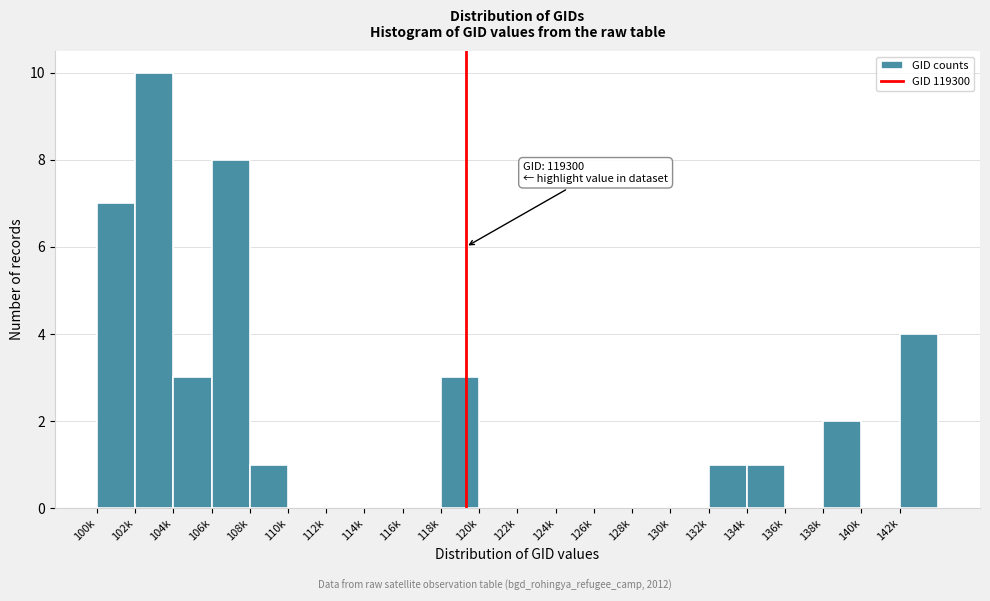

Reading left to right, what are all the values shown in this chart?

100k=7	102k=10	104k=3	106k=8	108k=1	110k=0	112k=0	114k=0	116k=0	118k=3	120k=0	122k=0	124k=0	126k=0	128k=0	130k=0	132k=1	134k=1	136k=0	138k=2	140k=0	142k=4